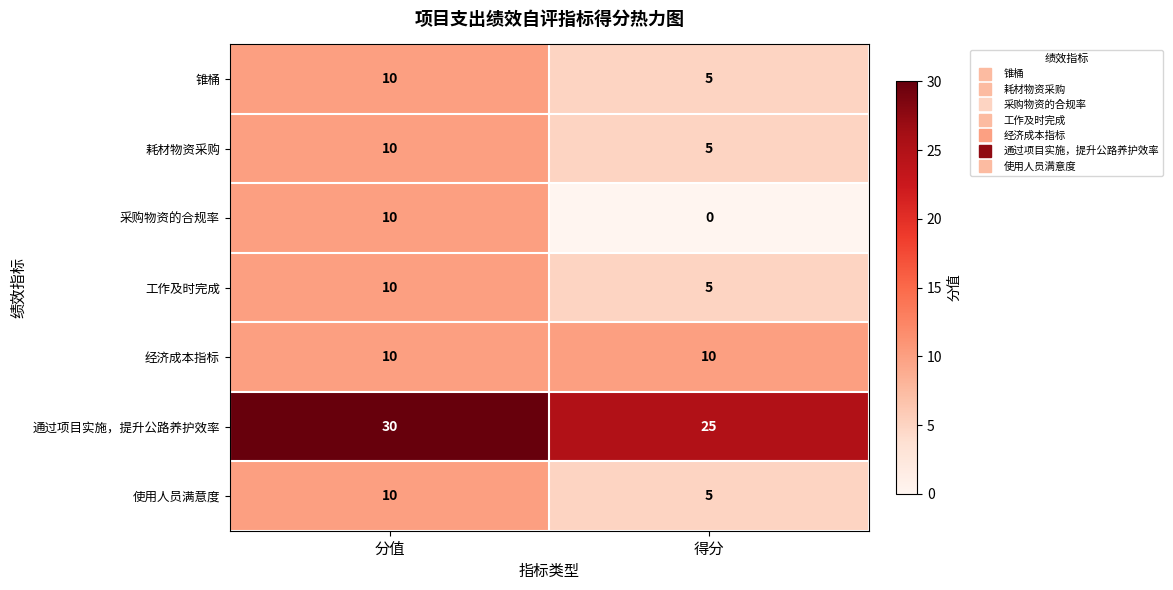

Which series changed the most between 分值 and 得分?

采购物资的合规率